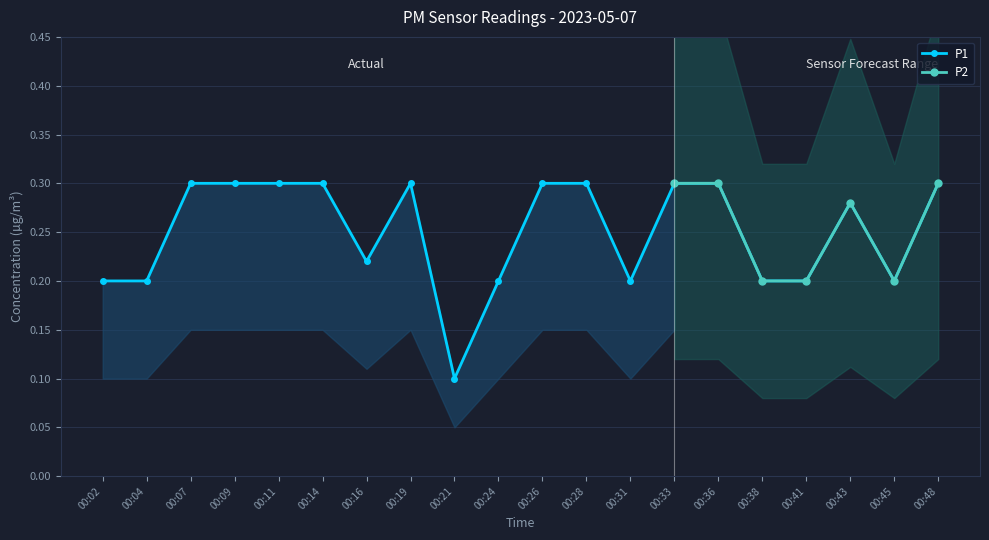

How many interior local valleys (lower than both neighbors) does the data have?

4